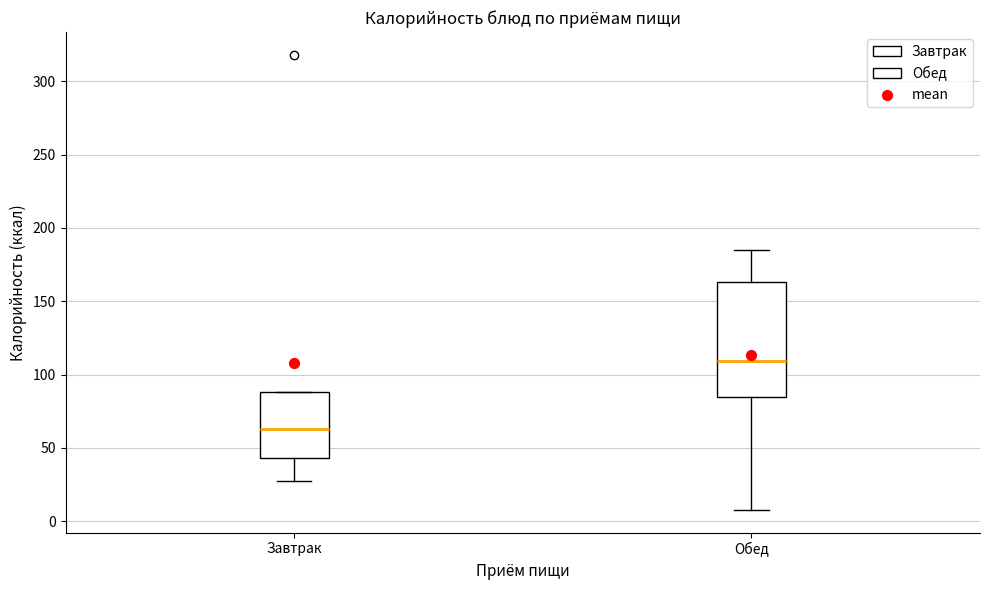

Comparing the boxes themselves (not the whiskers), which one is the tallest?

Обед